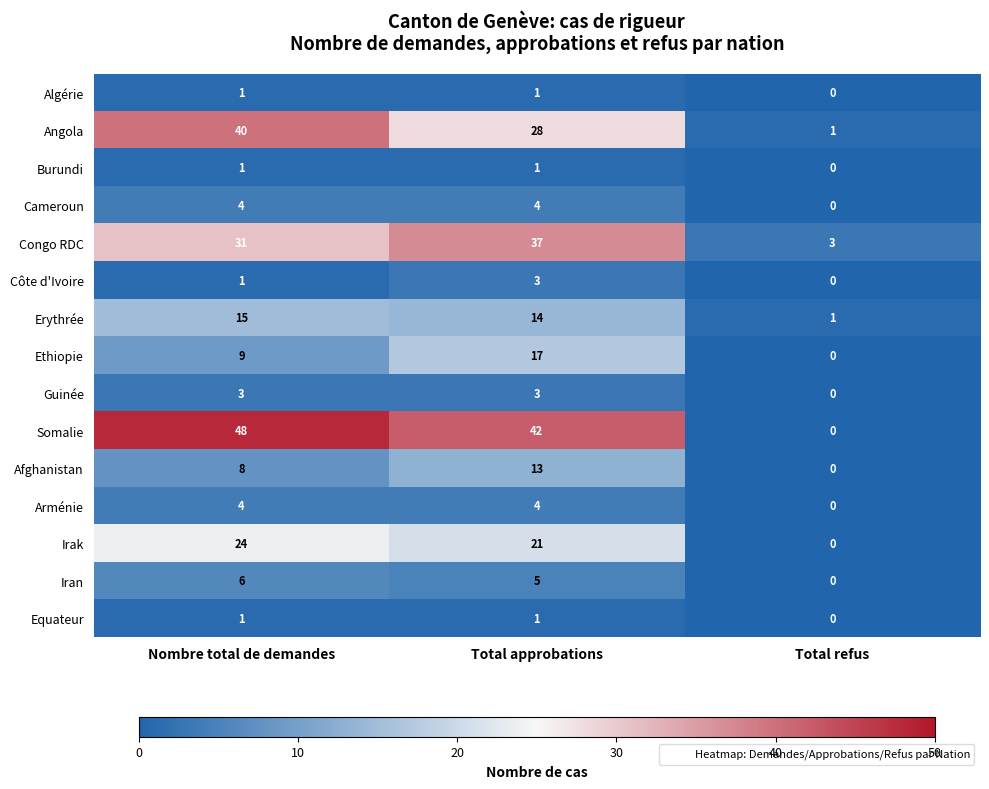

At which label does Erythrée first exceed 14?

Nombre total de demandes